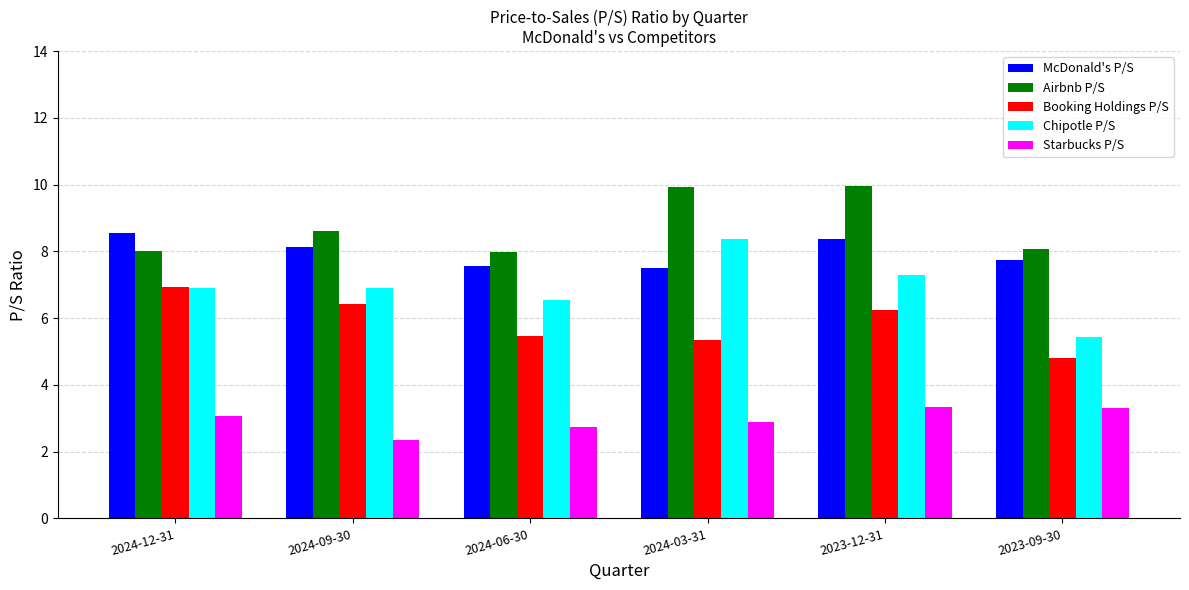

Which series has the largest range (max minus min)?

Chipotle P/S